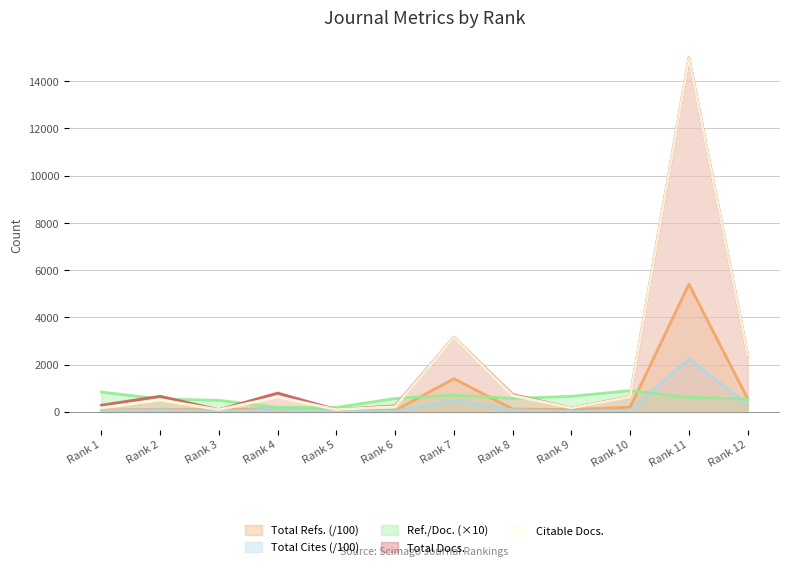

True or false: Total Cites (3years) has a value of 118.3 at Rank 7.

False